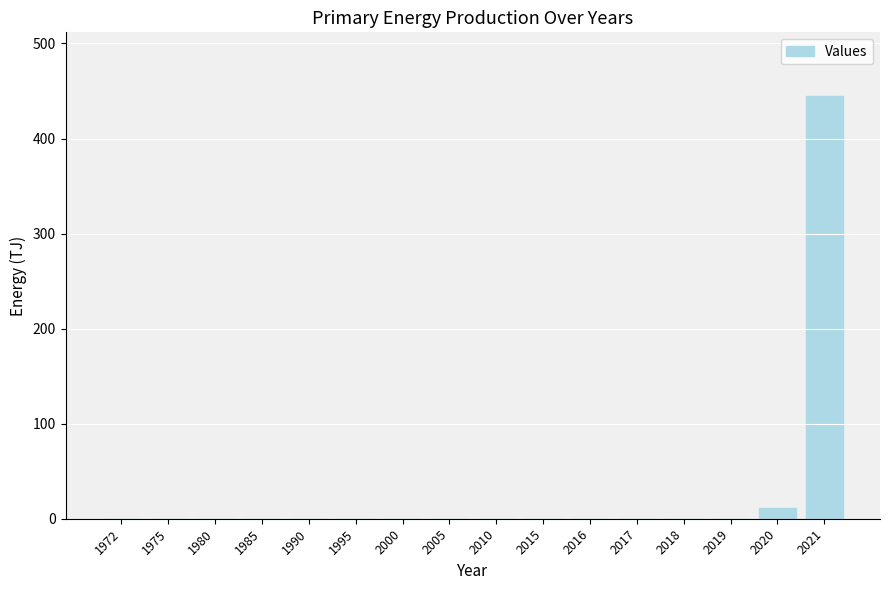

What is the sum of the values at 2021 and 2020?

456.1